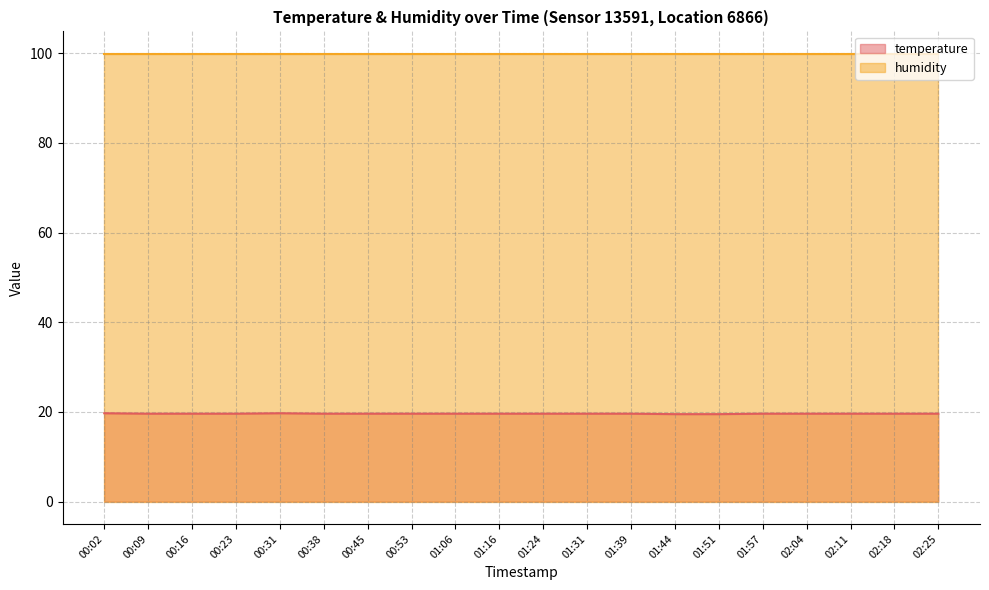

What is the change in value from 01:44 to 02:18?

+0.1